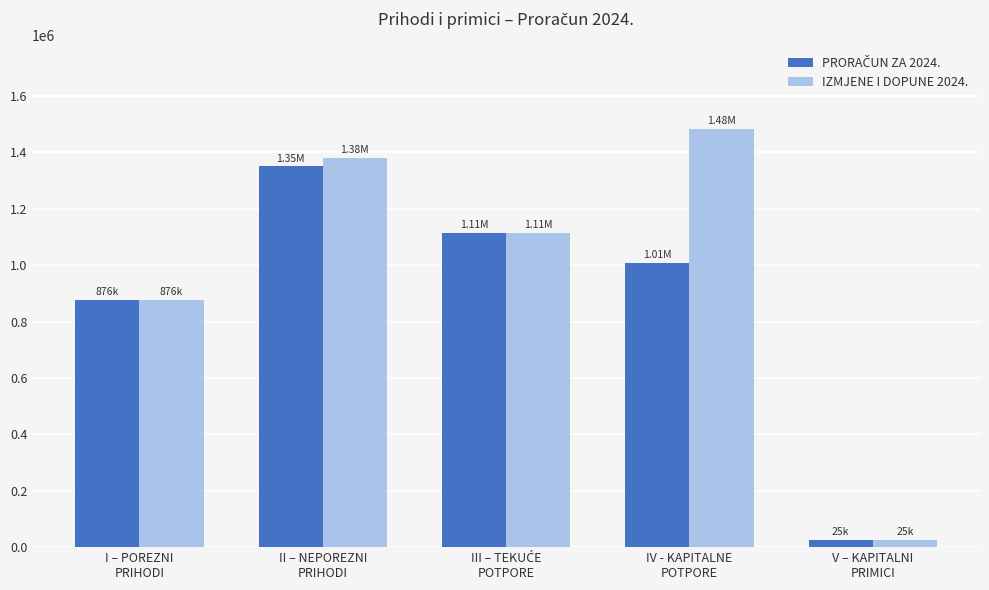

Which series has the largest range (max minus min)?

IZMJENE I DOPUNE 2024.